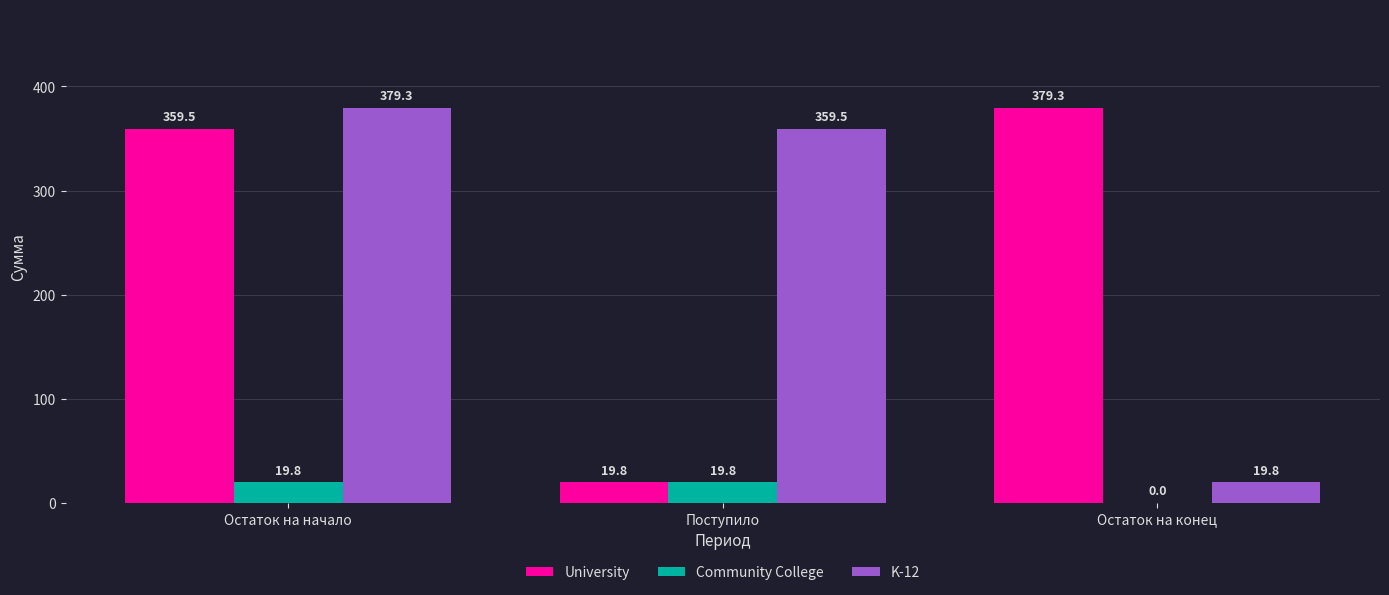

How many data points in Community College are above 19?

2